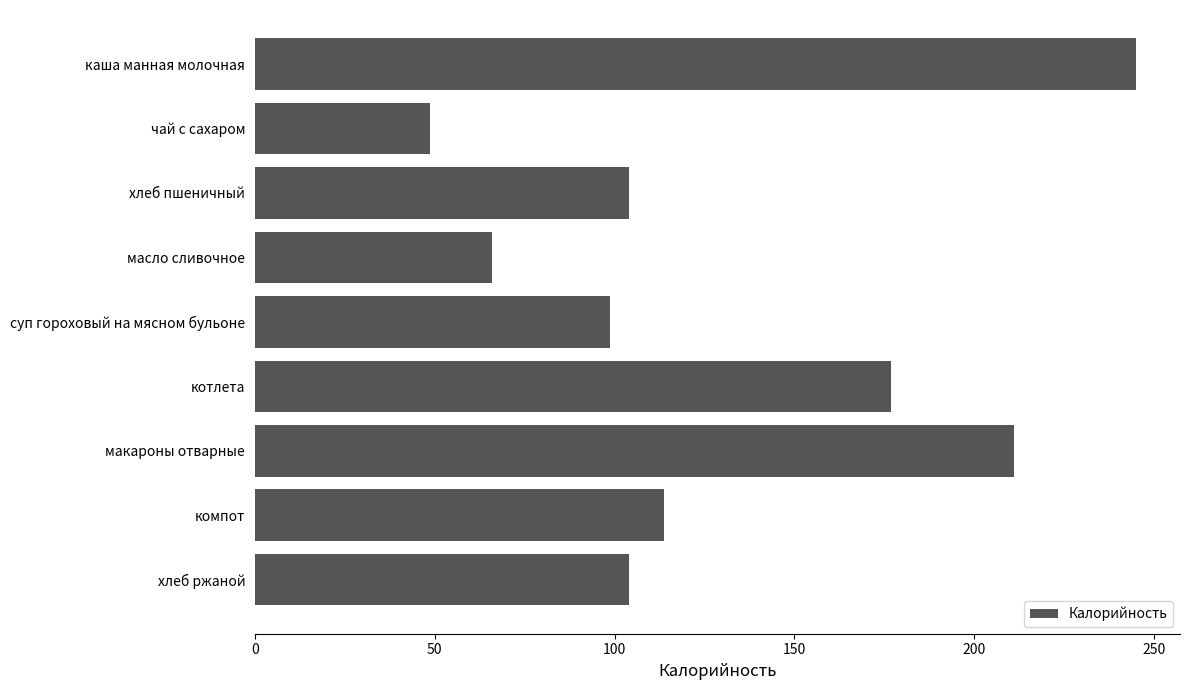

What is the approximate value at каша манная молочная?

244.9